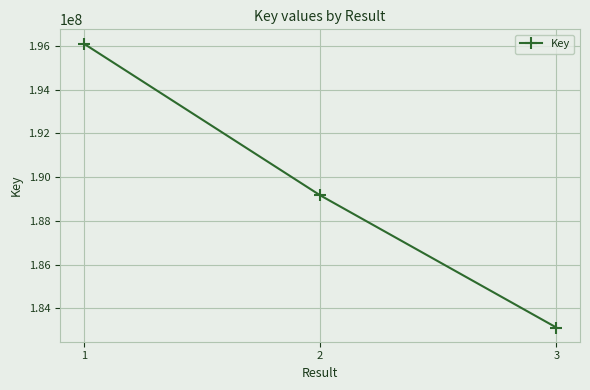

Which category has the lowest value across all series?

3